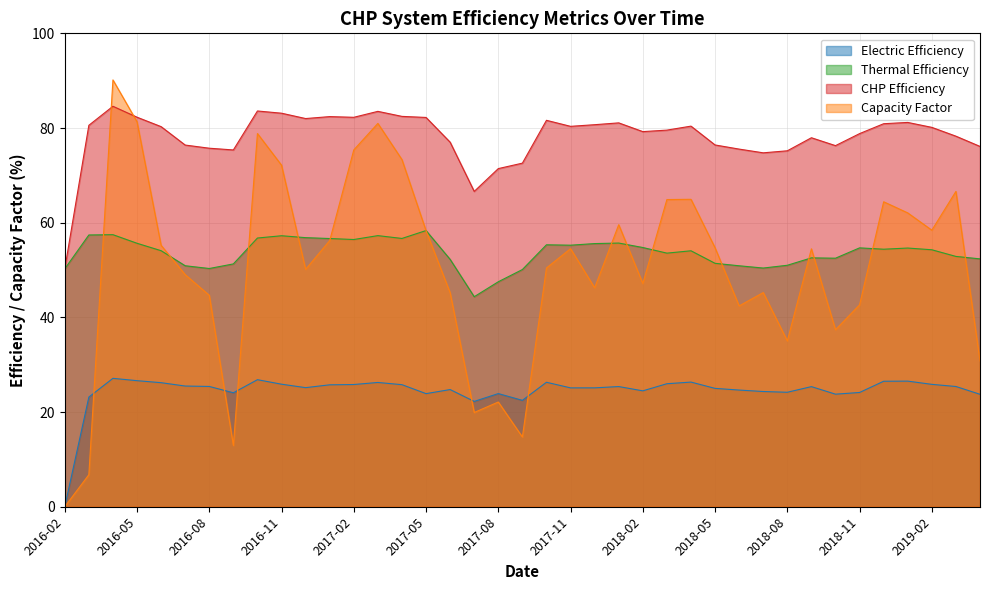

What value does the CHP Efficiency series have at 2016-07?

76.4